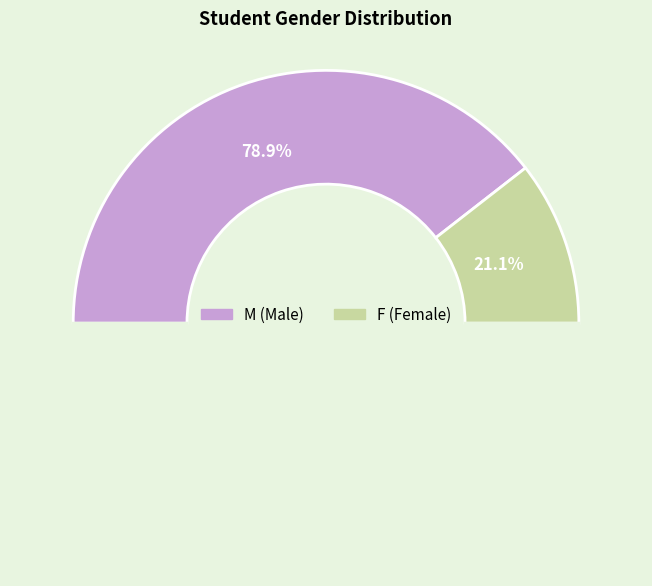

How many segments does this pie chart have?

2